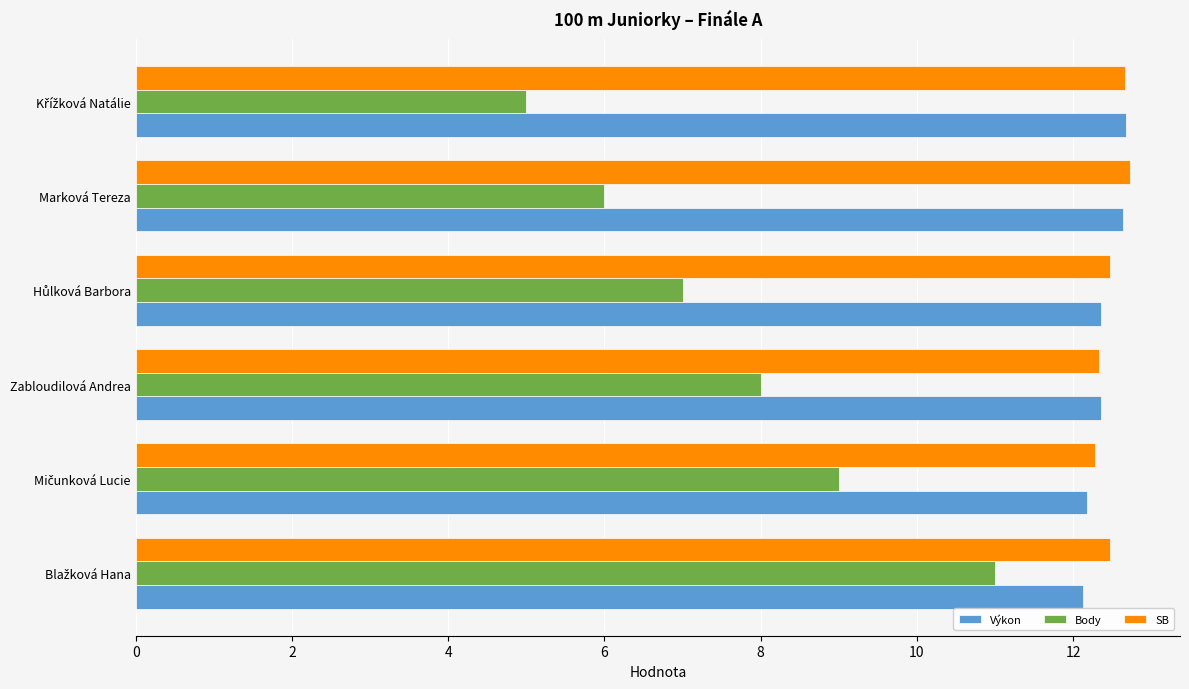

Which series has the widest spread of values?

Body